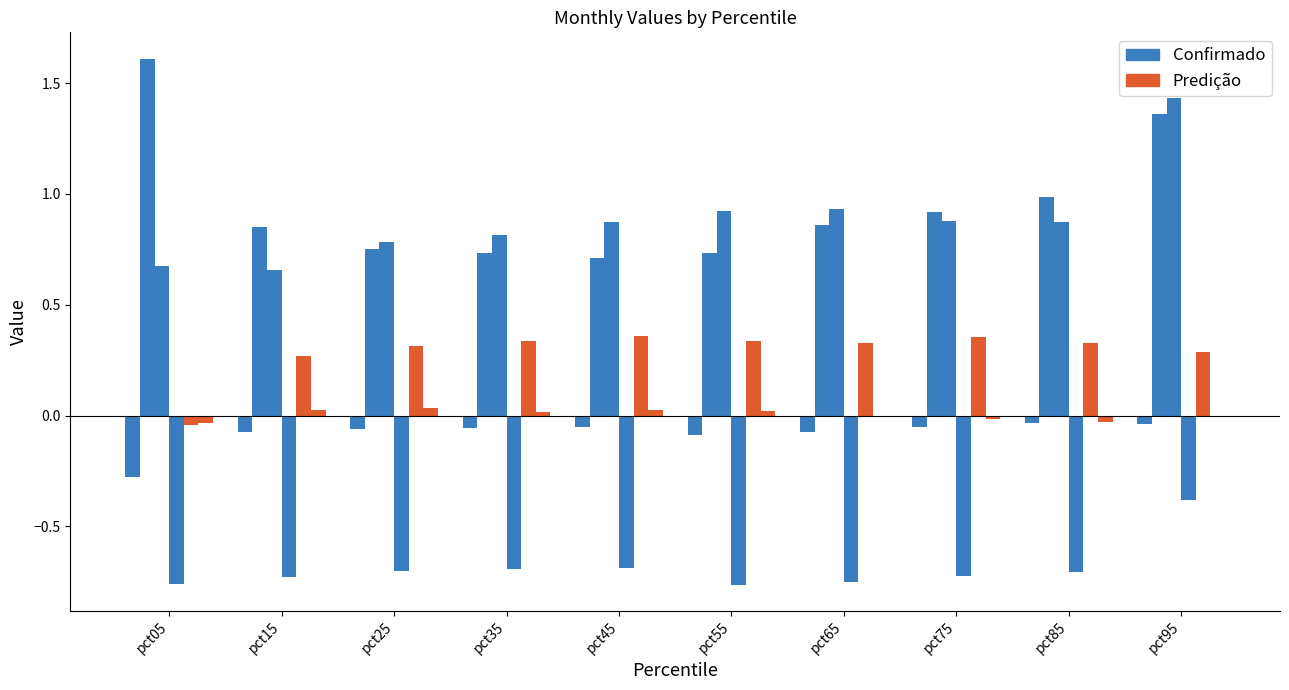

Is the value of Confirmado at pct55 greater than the value of Predição at pct55?

No